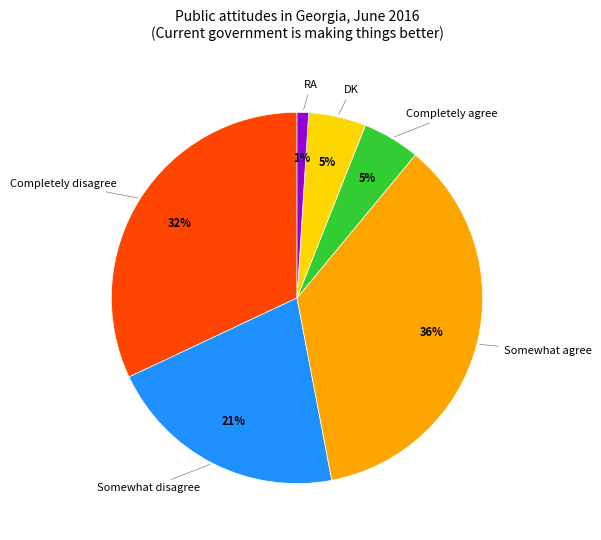

Between Somewhat disagree and Somewhat agree, which is larger?

Somewhat agree